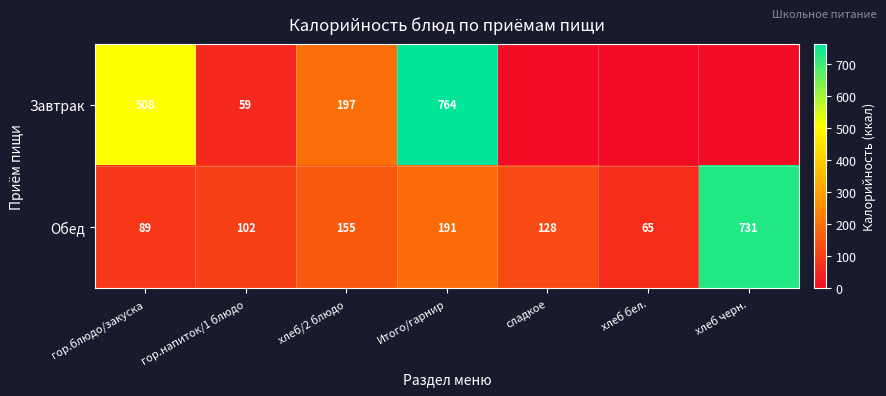

Read the Обед value at Итого/гарнир, to the nearest 50.

200